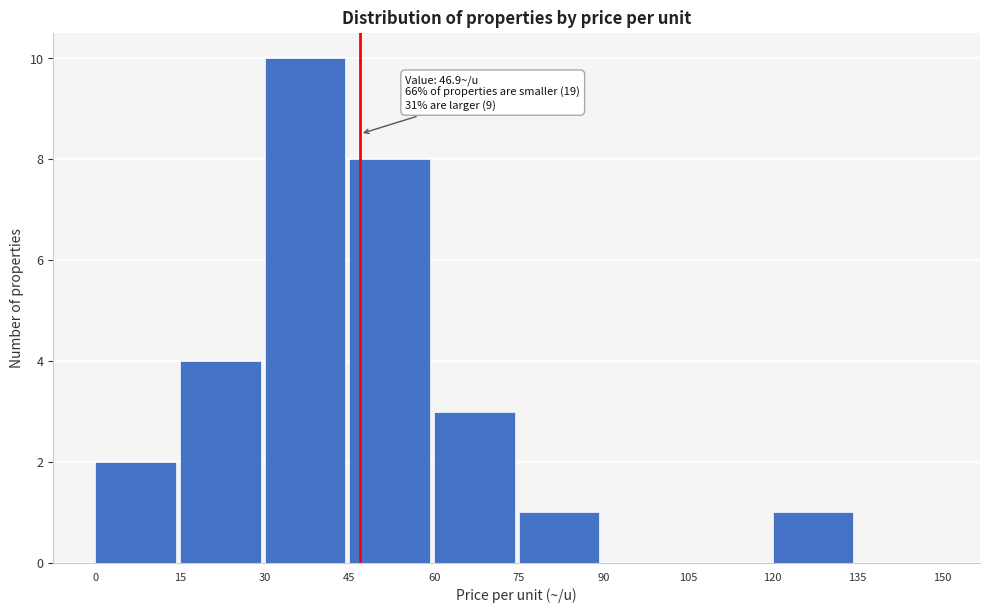

Which range on the x-axis has the tallest bar?

30 to 45